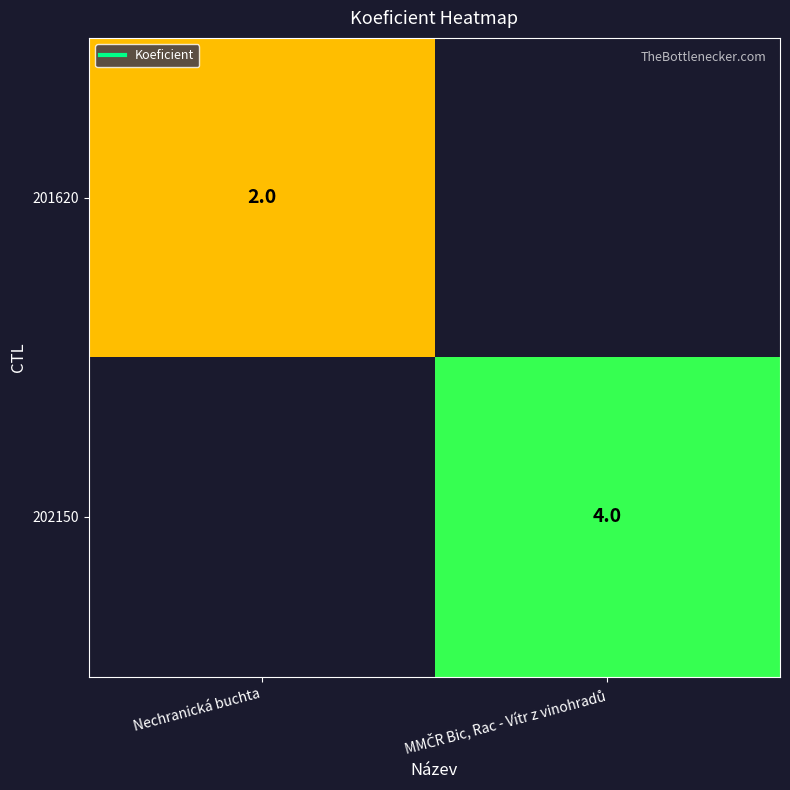

At how many categories does at least one series exceed 3?

1